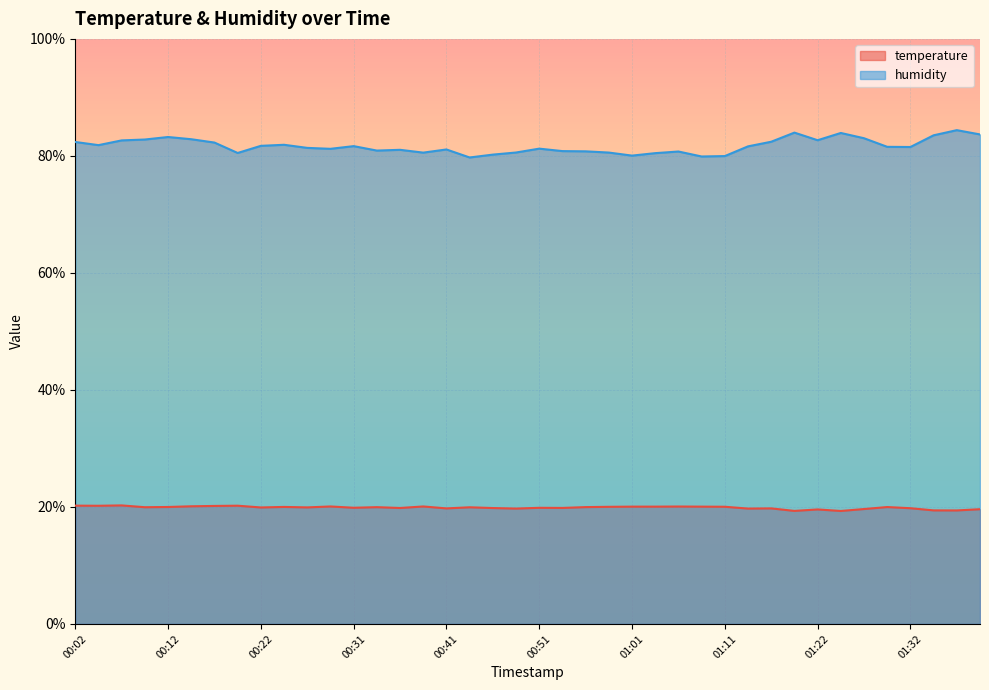

Is it true that humidity equals 29.3 at 01:06?

False